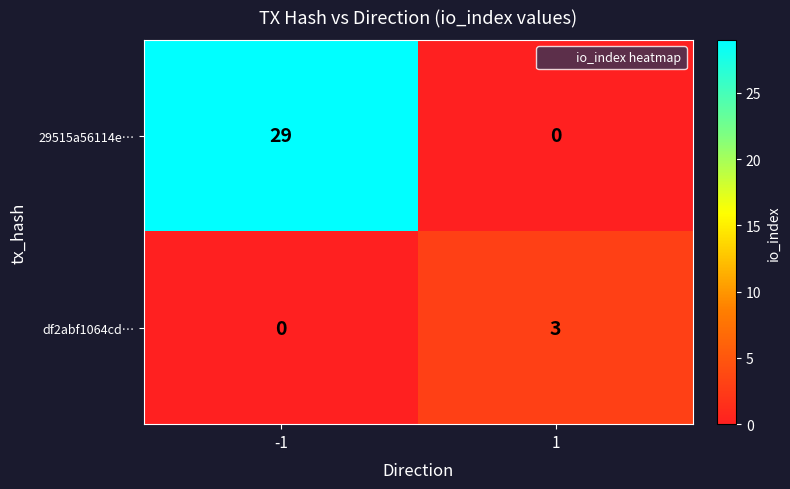

Is it true that 29515a56114e… equals 42 at -1?

False